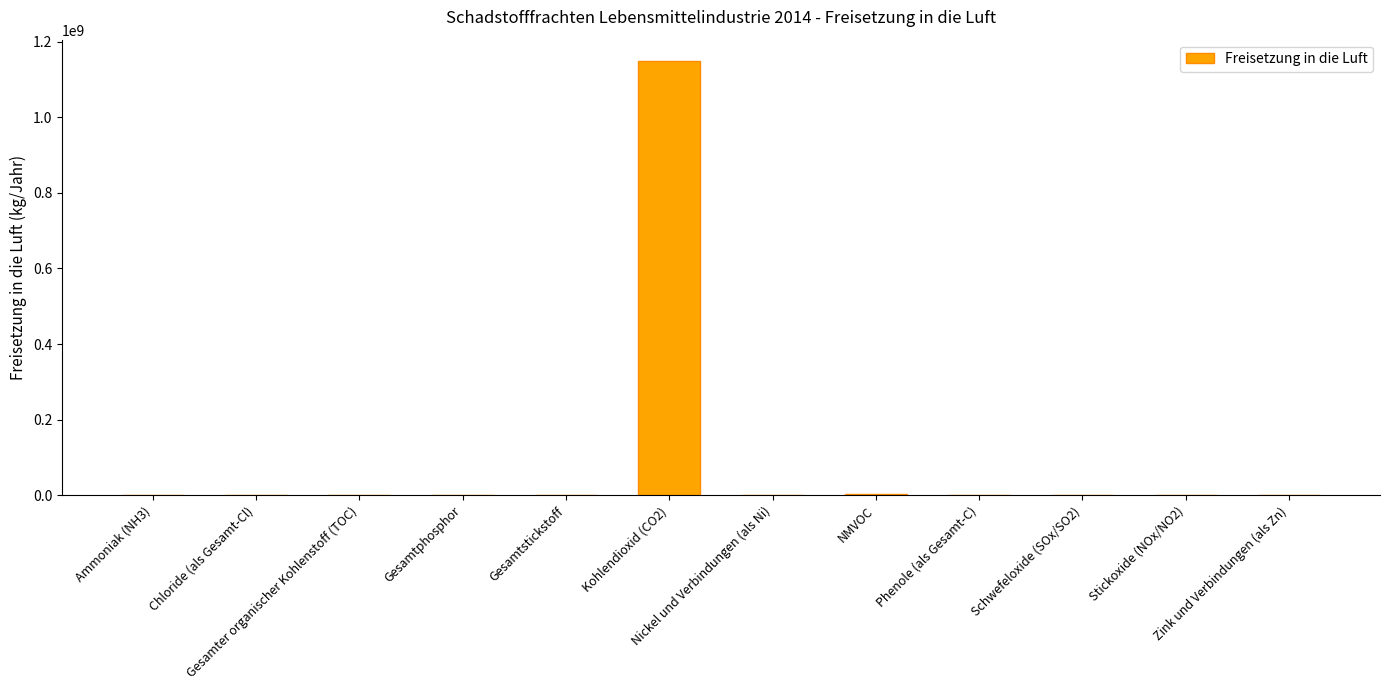

What is the maximum value shown in the chart?

1148000000